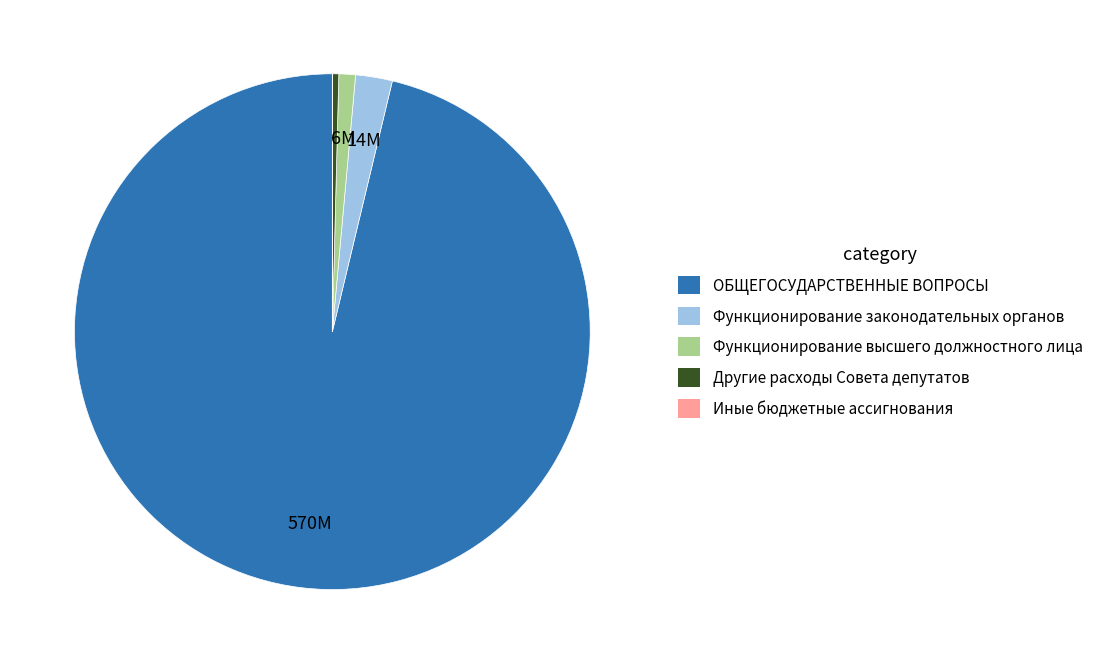

Does any single category account for the majority?

Yes